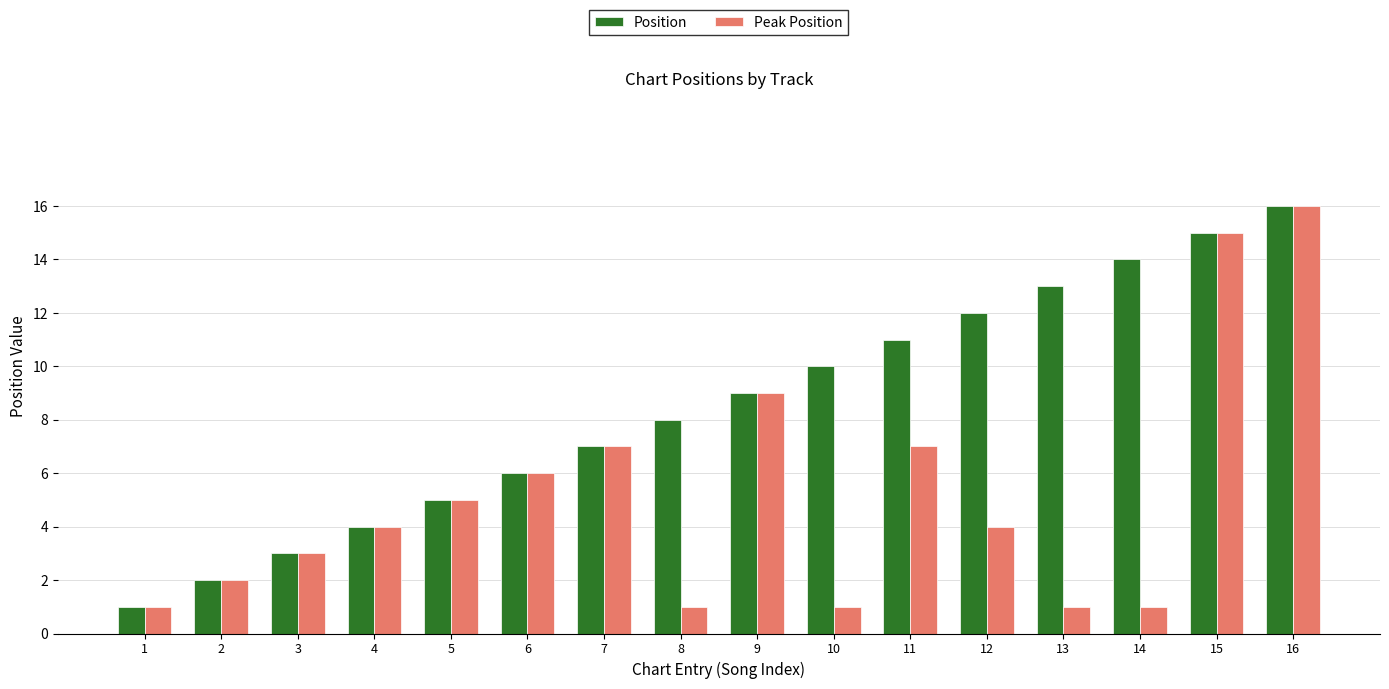

What is the lowest value of the Peak Position series?

1